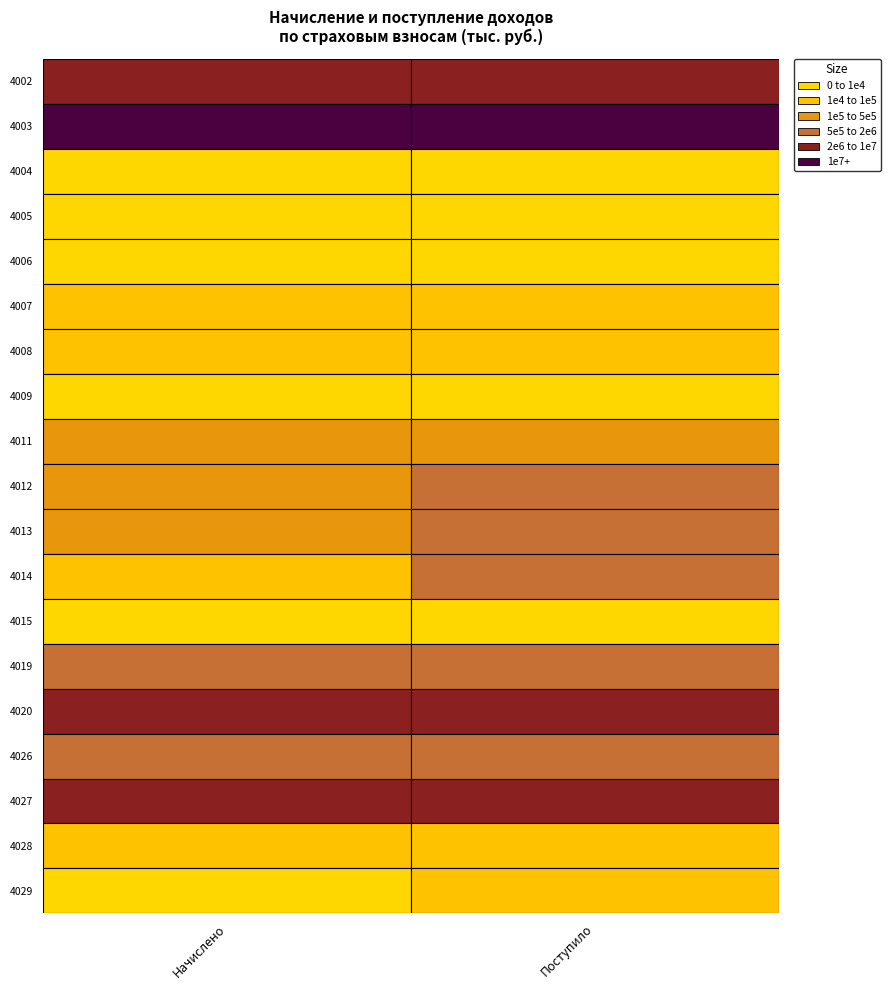

Which series has the widest spread of values?

4003